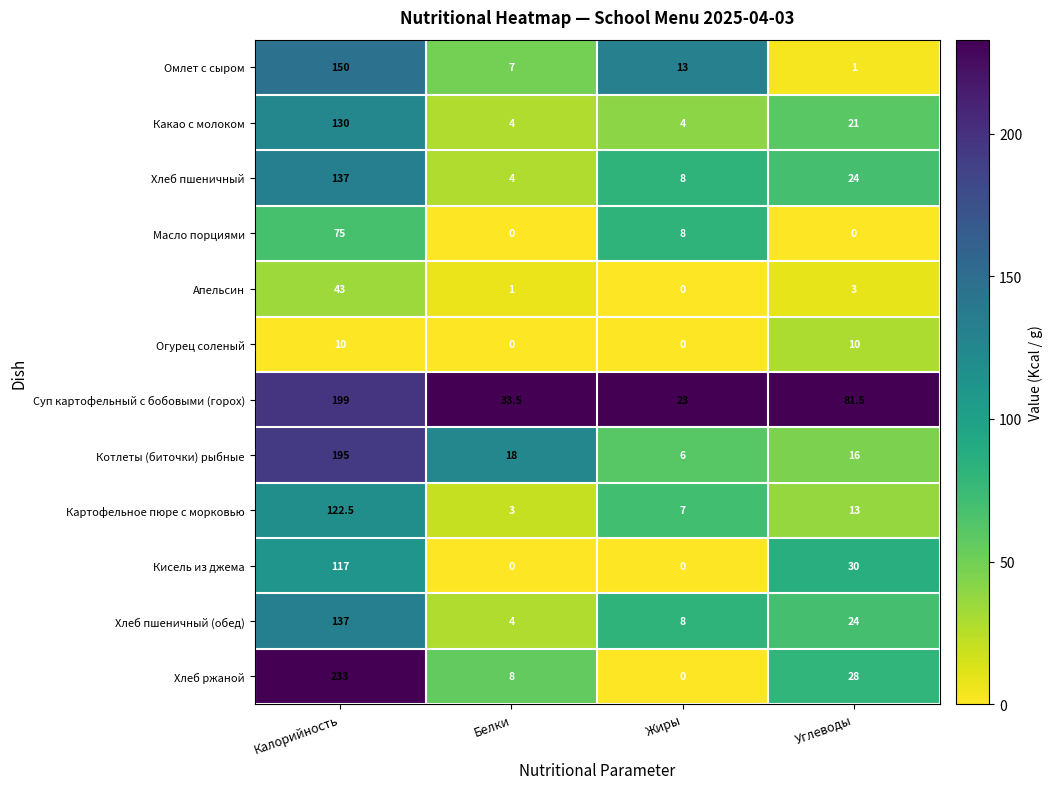

Which series has the largest range (max minus min)?

Хлеб ржаной